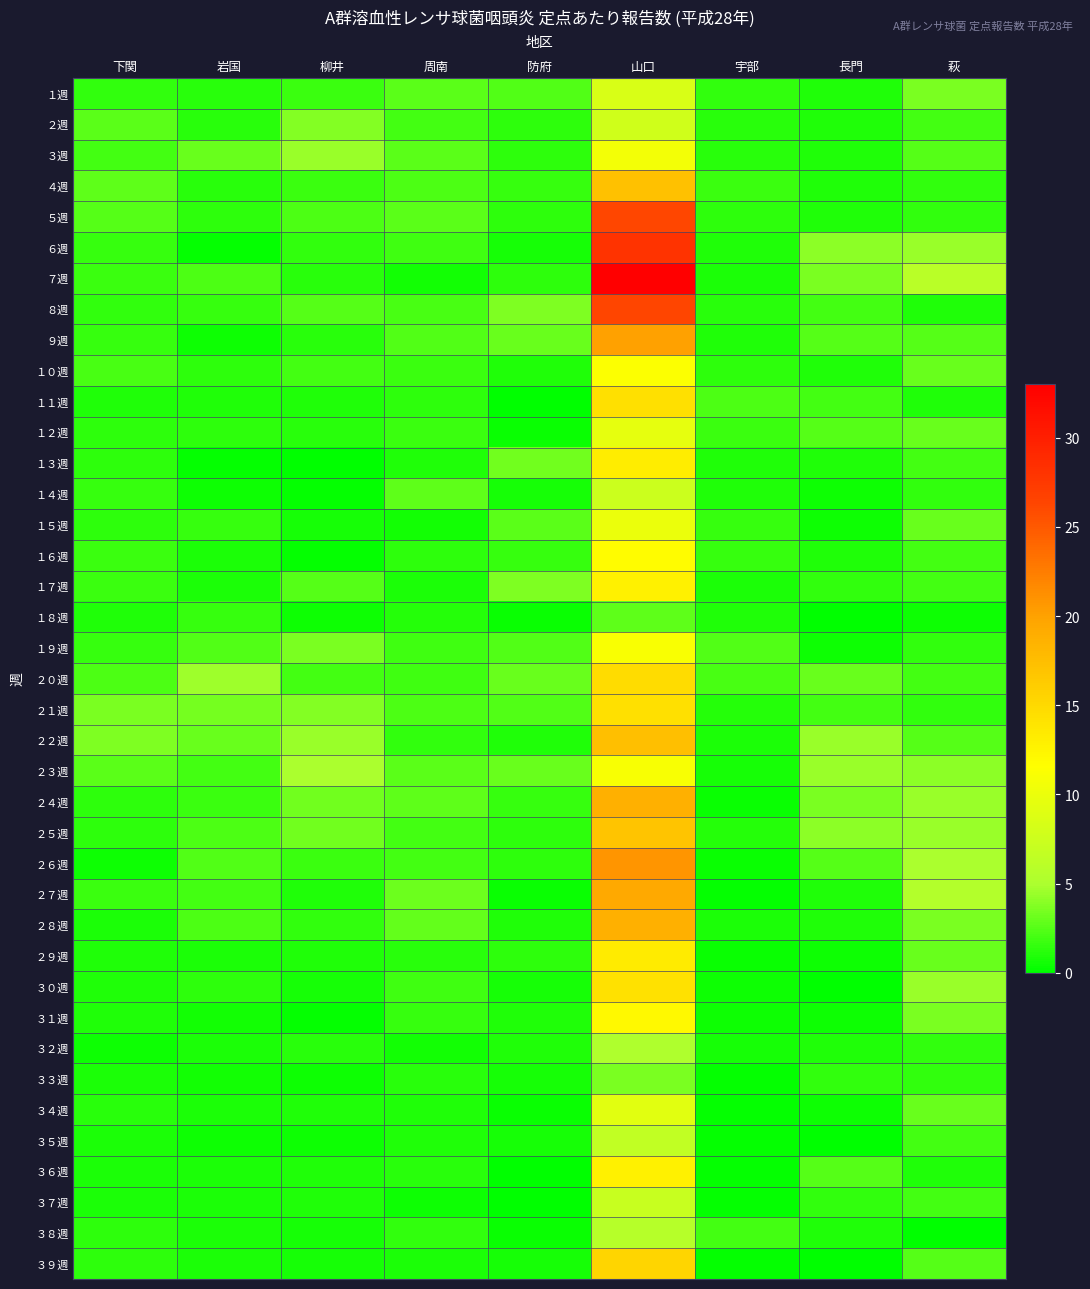

At which category does the chart reach its peak across all series?

山口